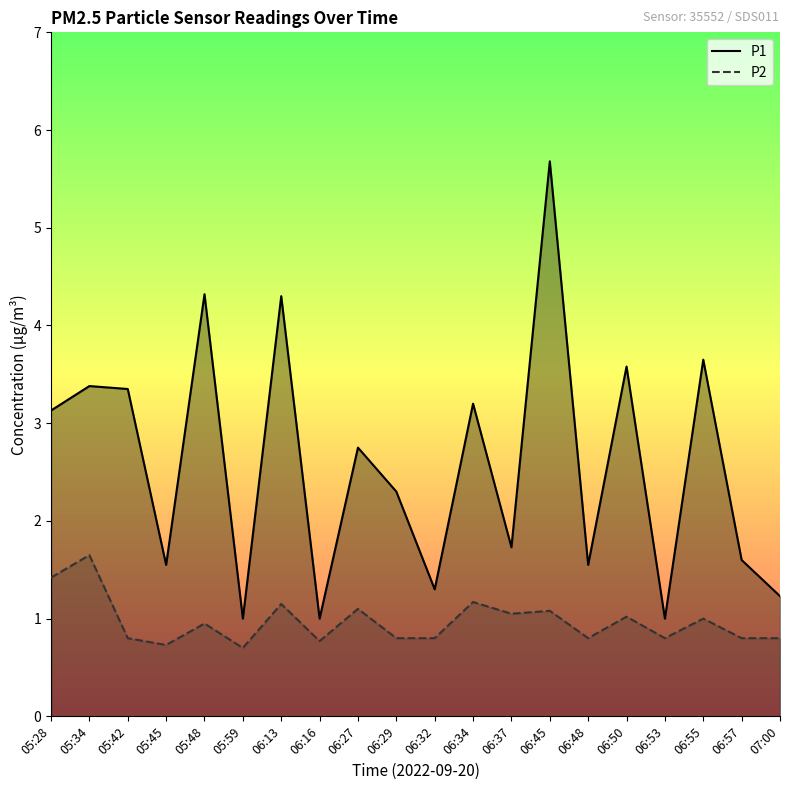

What is the sum of the P1 values at 05:34 and 06:48?

4.9